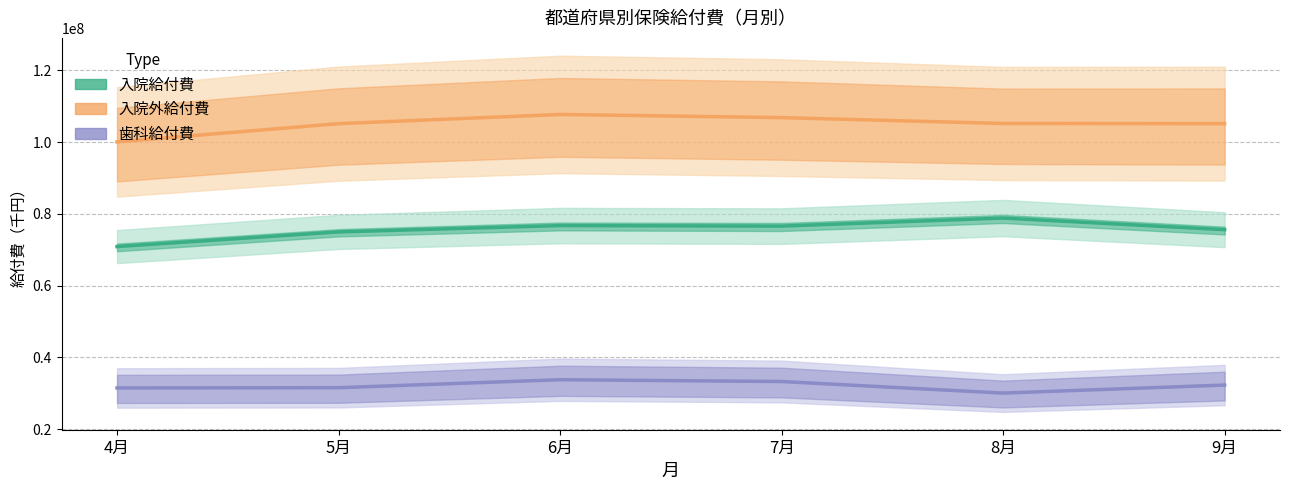

In 歯科給付費, how many points are lower than both neighbors (excluding endpoints)?

1